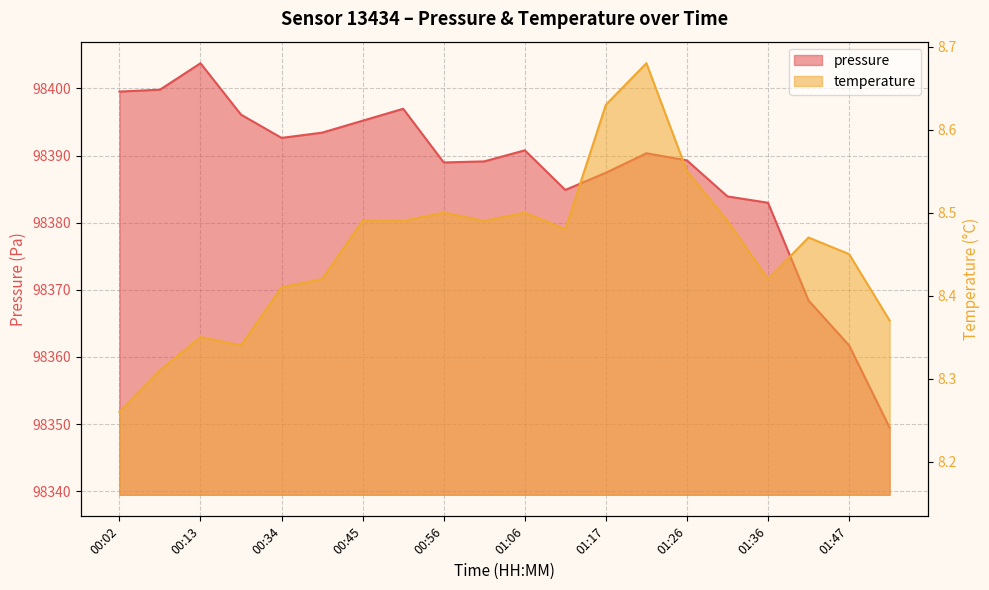

At which category is the sum across all series the highest?

00:13